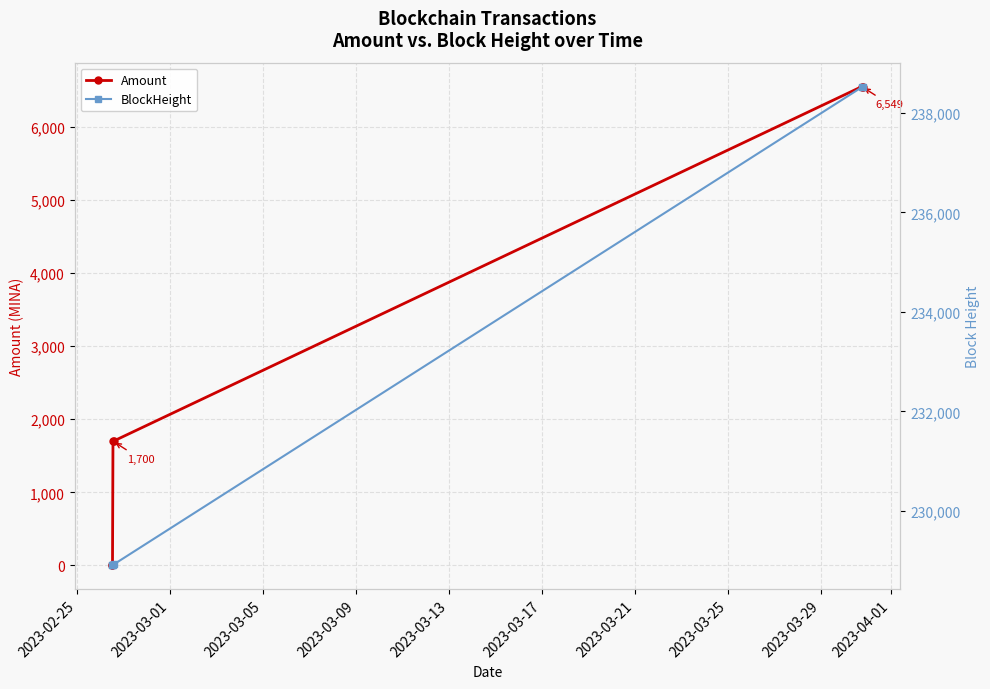

True or false: Amount and BlockHeight cross at least once.

False